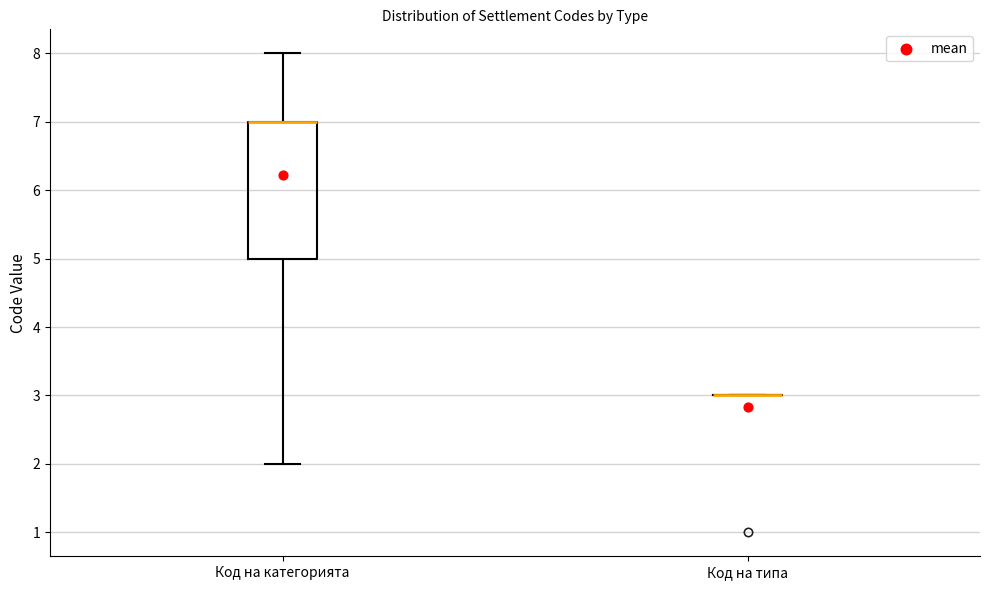

Reading left to right, transcribe this box plot: for each box, give where its median line is, the range the box spans, and where its two whiskers end, as read against the y-axis. The values are not printed on the chart, so give them approximately, as read against the axis.

Код на категорията: median 7 (drawn on the box's upper edge), box 5 to 7, whiskers 2 to 8
Код на типа: box collapsed to a line at 3, whiskers 3 to 3